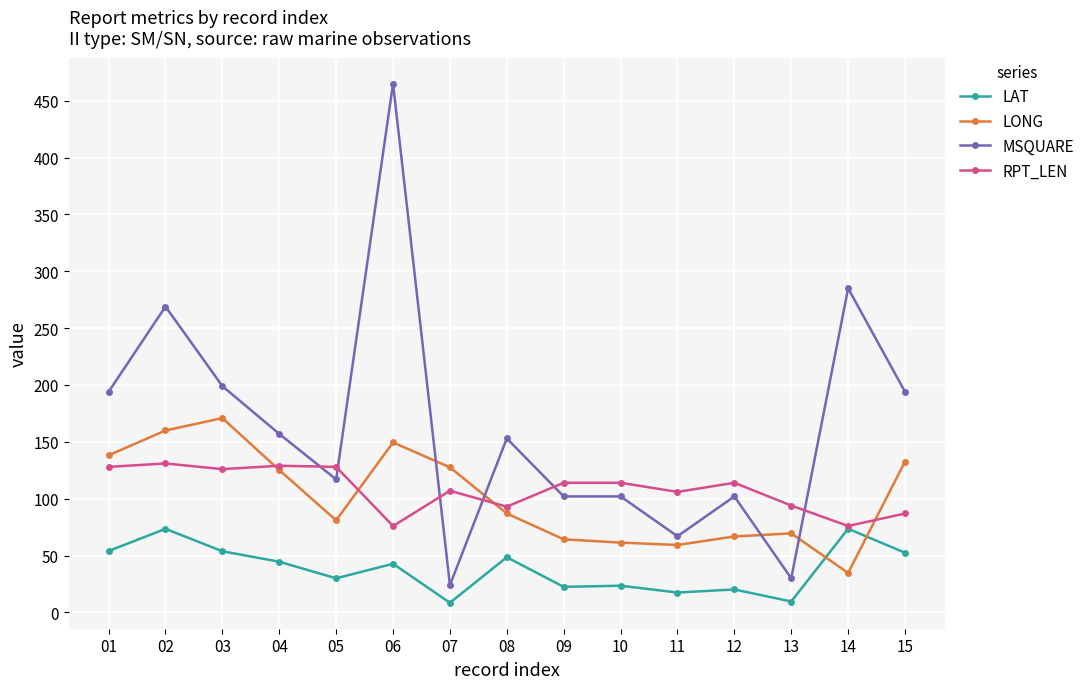

Which series has the widest spread of values?

MSQUARE